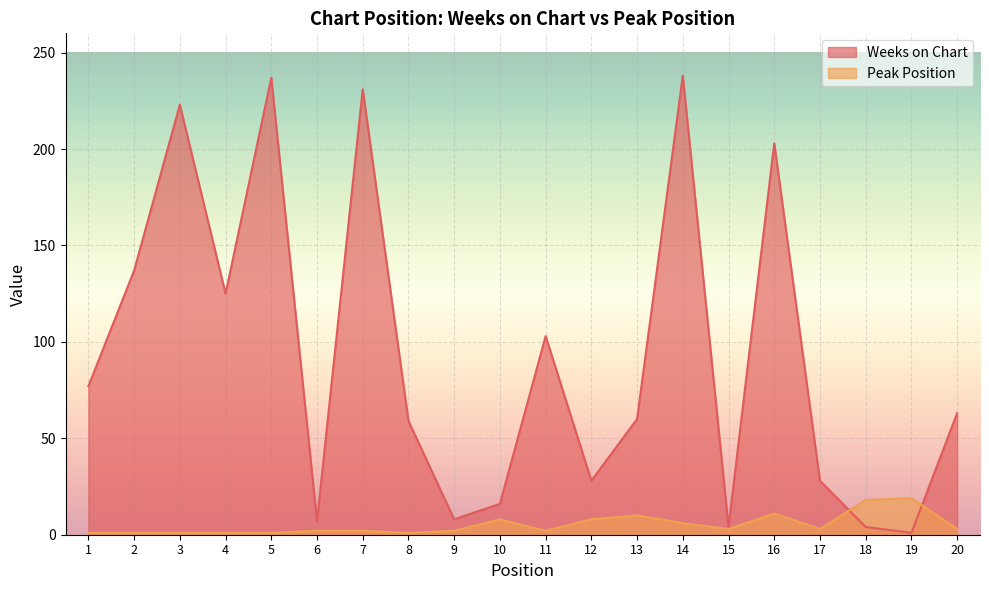

How many distinct data groups are displayed?

2